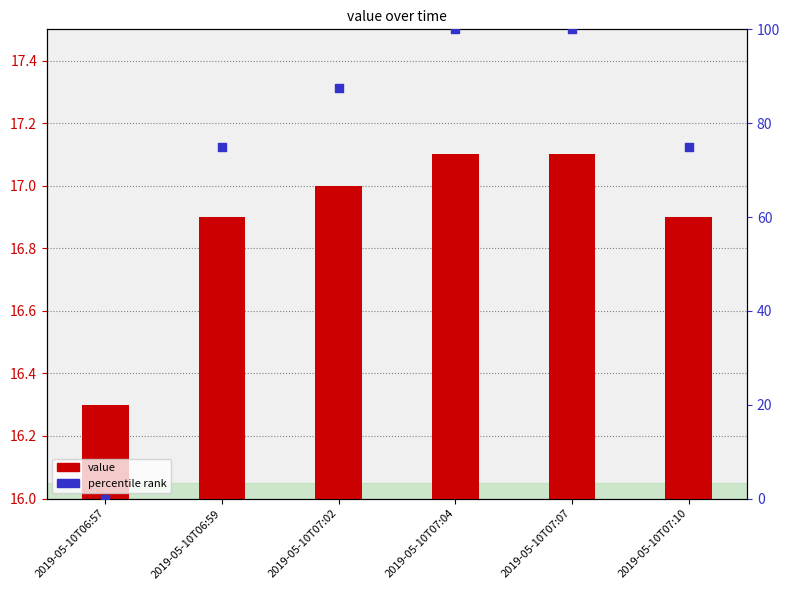

Which series has the widest spread of Y values?

percentile rank